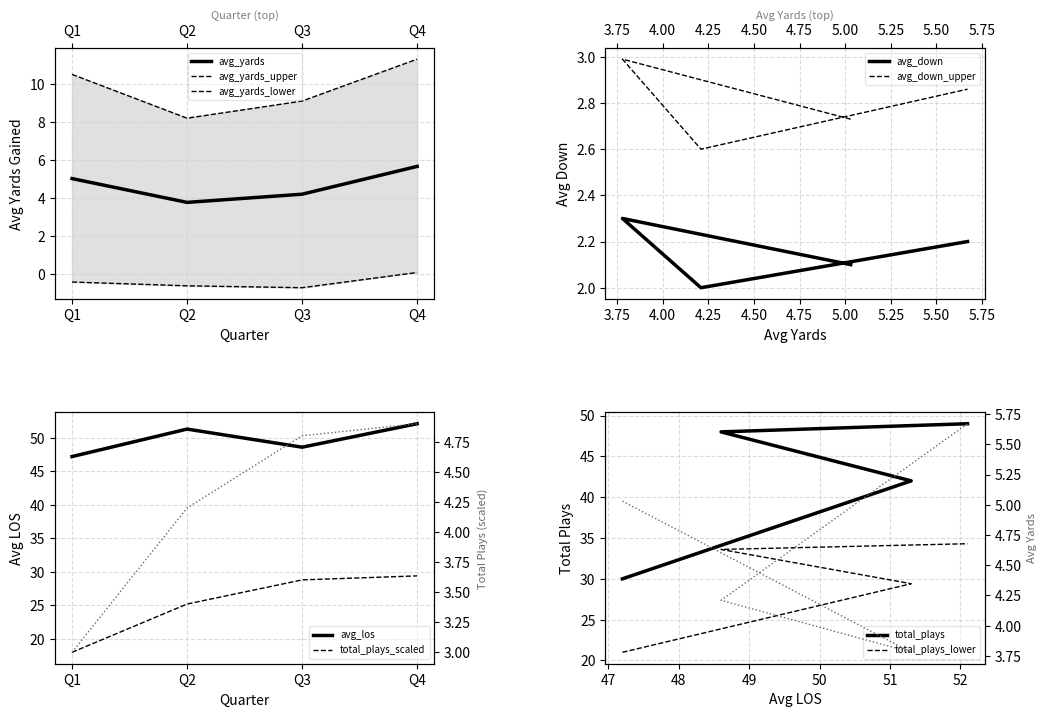

What is the value of the avg_yards point at the 3rd from the left?

4.2